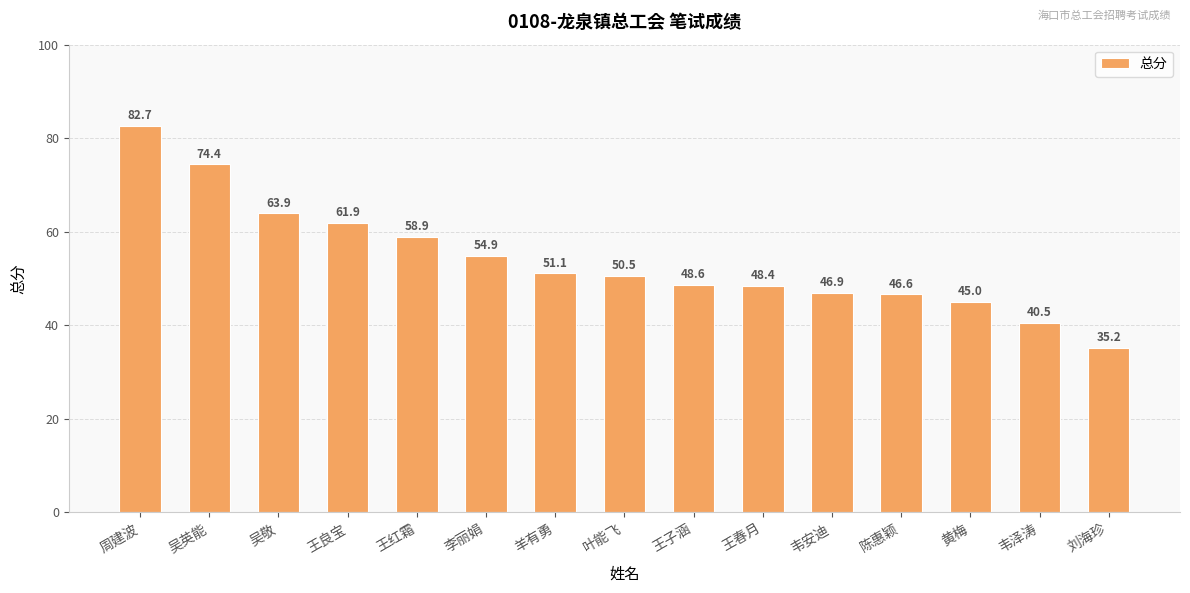

What is the label of the 7th bar from the right?

王子涵